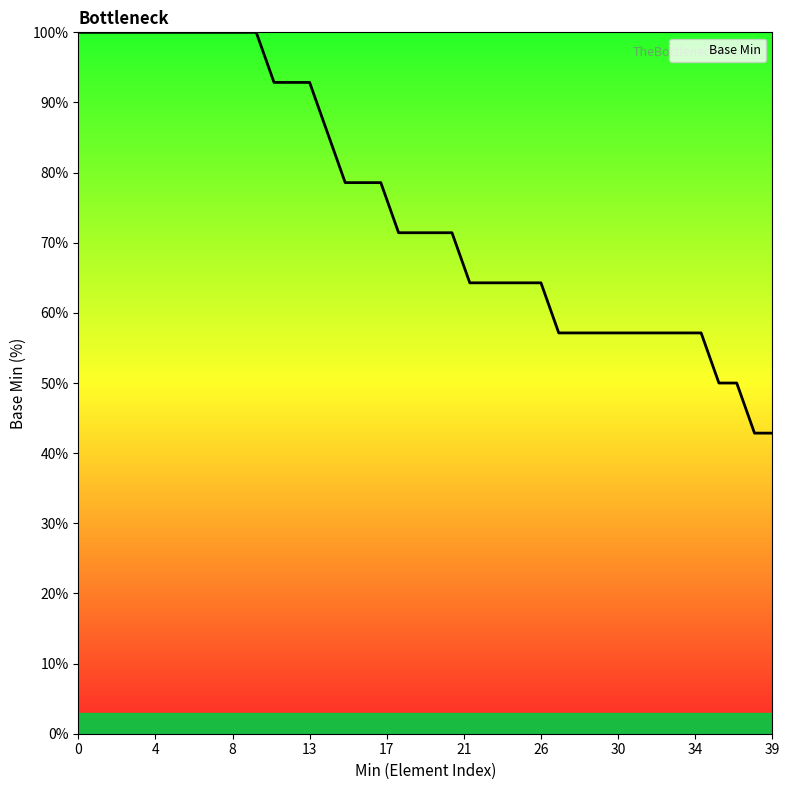

What is the greatest value displayed?

100.0